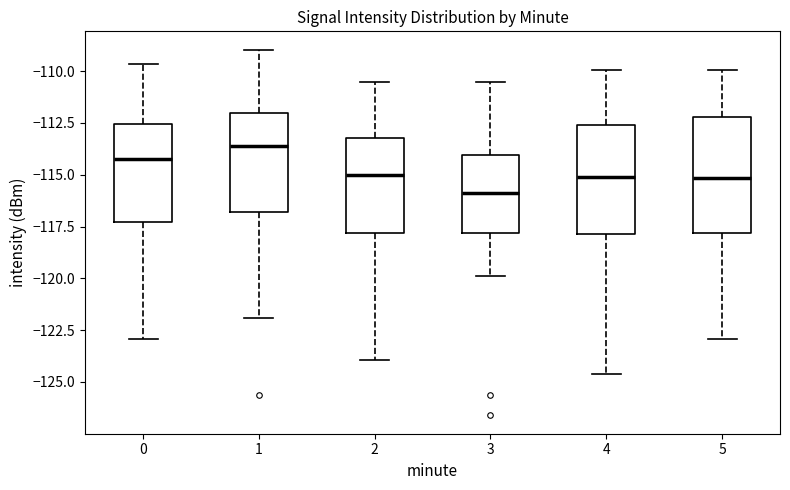

Which box has the lowest median line?

3